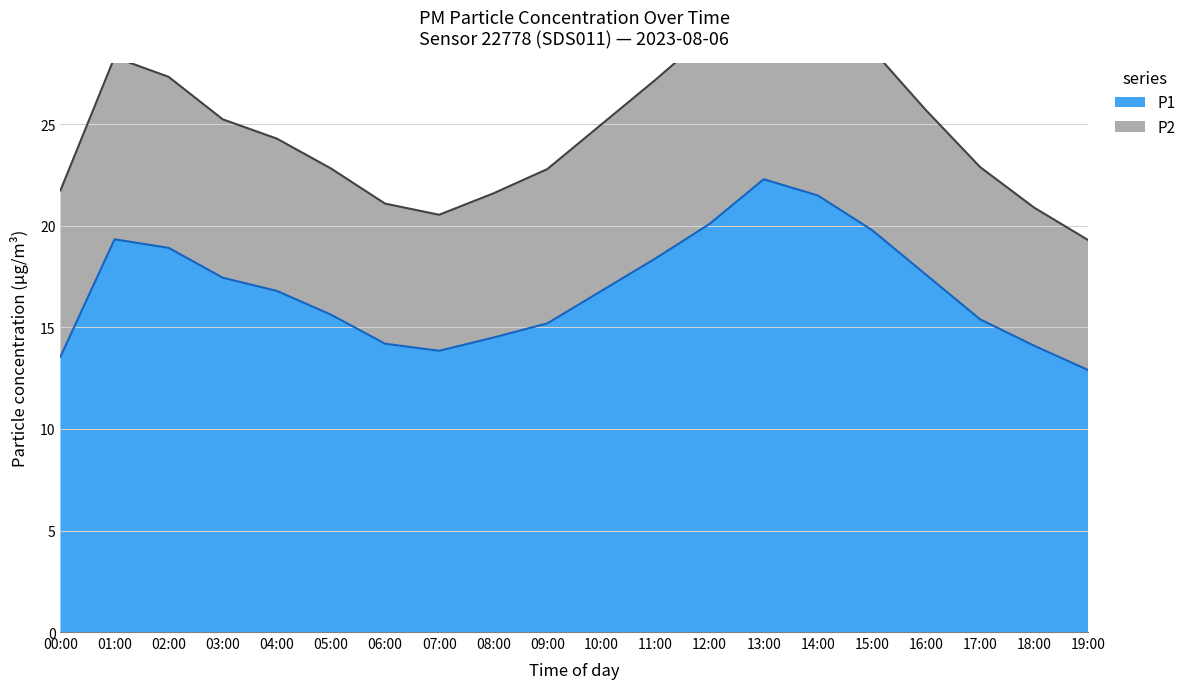

Which label corresponds to the largest value in the chart?

13:00